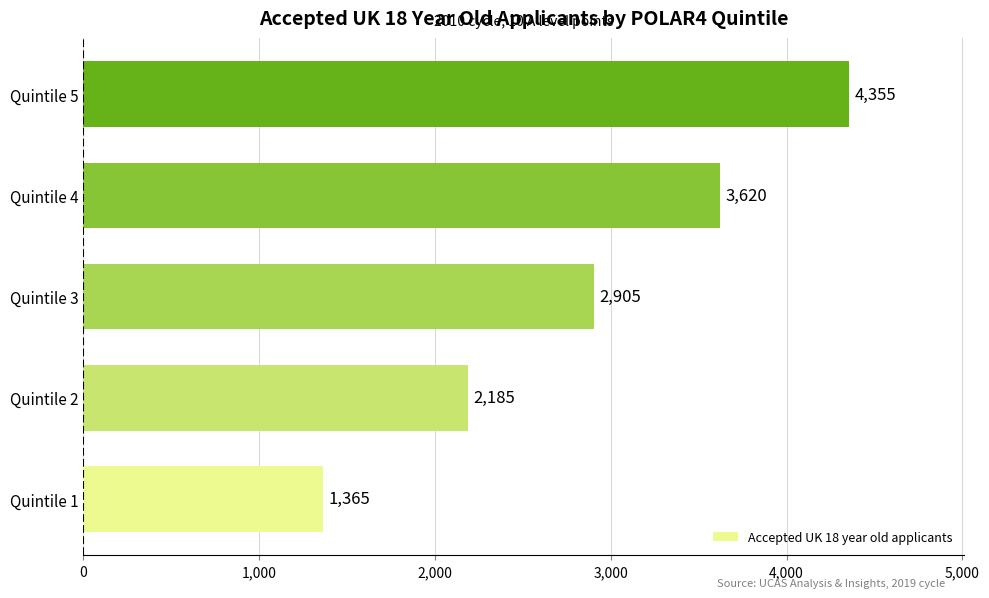

Which category has the highest value across all series?

Quintile 5